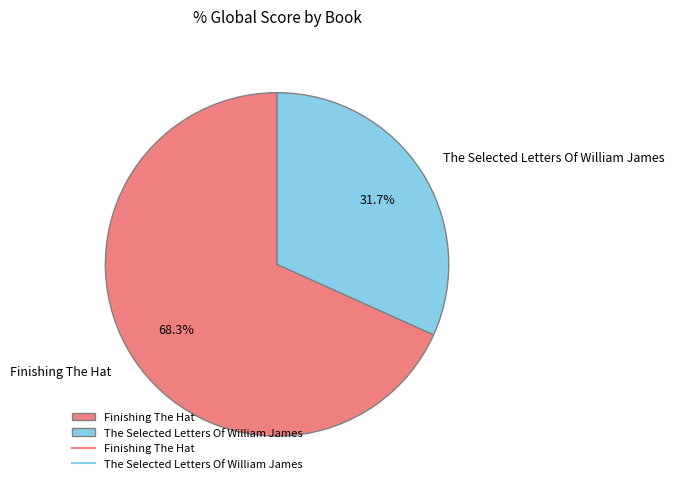

How many segments does this pie chart have?

2